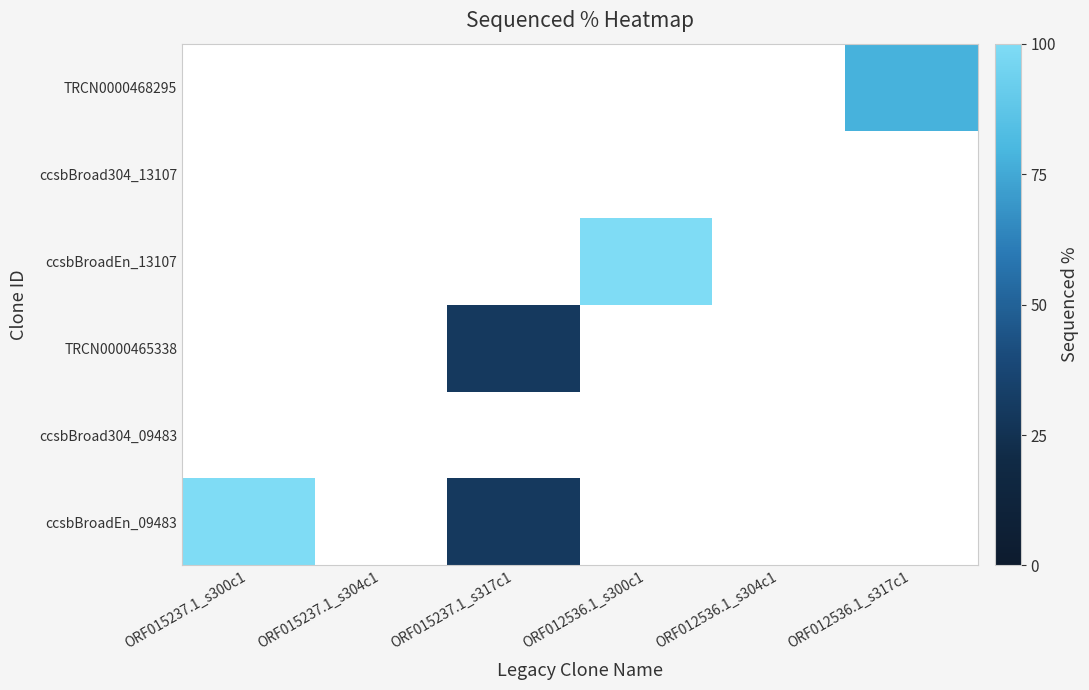

Is it true that ccsbBroad304_13107 equals 0.0 at ORF012536.1_s300c1?

True